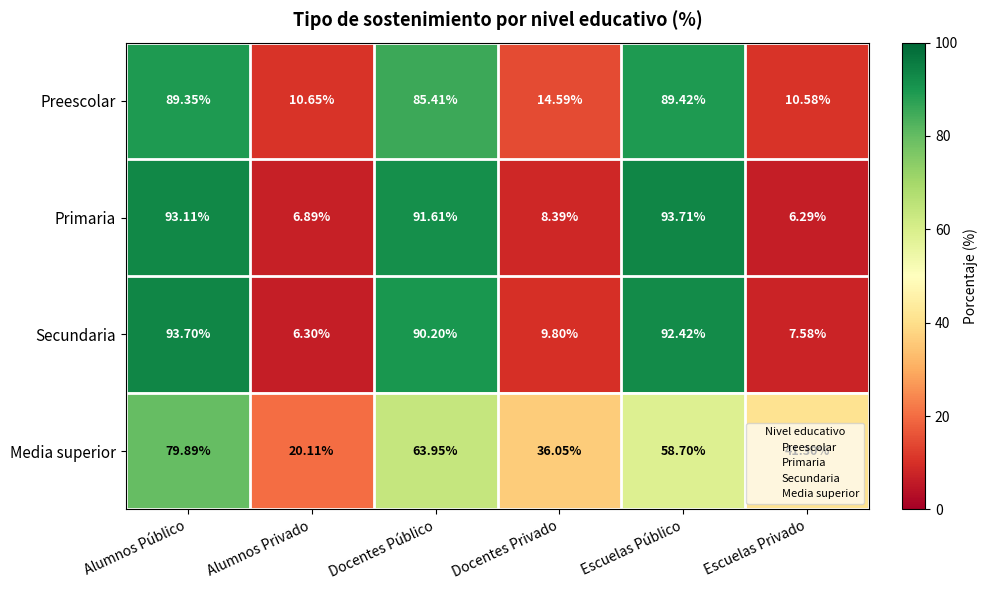

What is the maximum value shown in the chart?

93.7